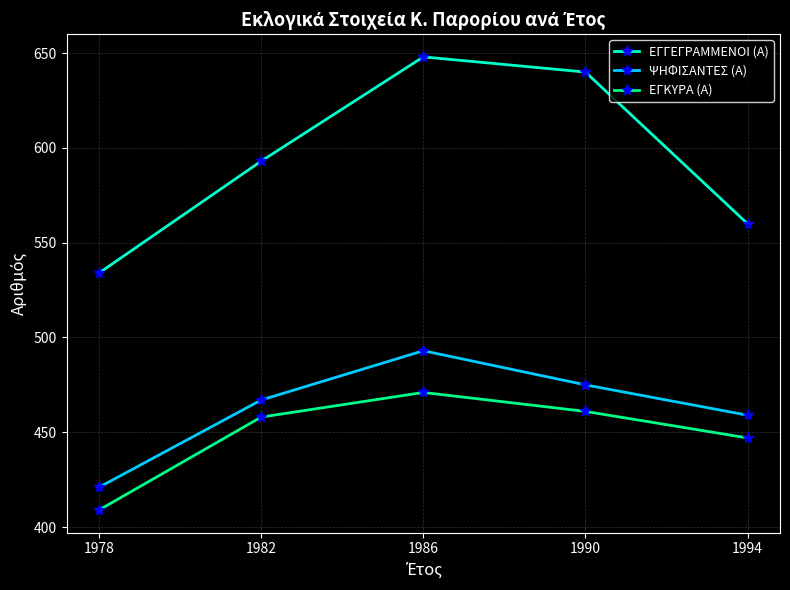

What is the difference between the highest and lowest values at 1994?

113